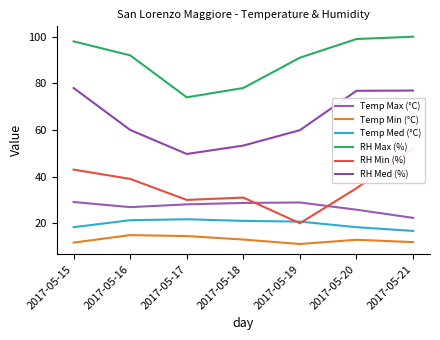

What are all the series names shown in the legend?

Temp Max (°C), Temp Min (°C), Temp Med (°C), RH Max (%), RH Min (%), RH Med (%)